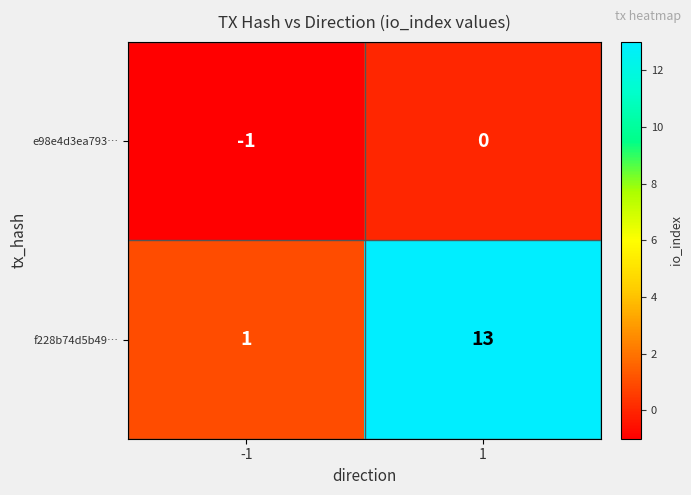

What is the highest value of the f228b74d5b49… series?

13